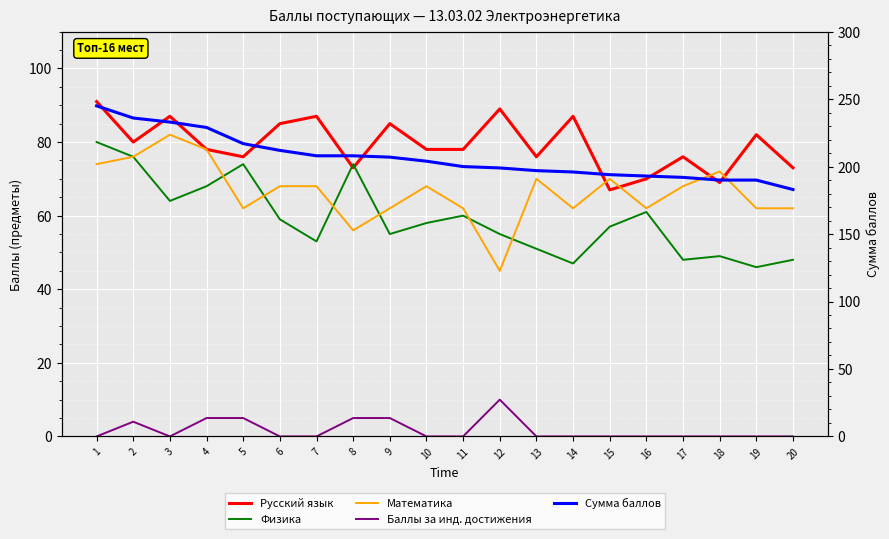

After their last crossing, which series has the higher values: Физика or Русский язык?

Русский язык